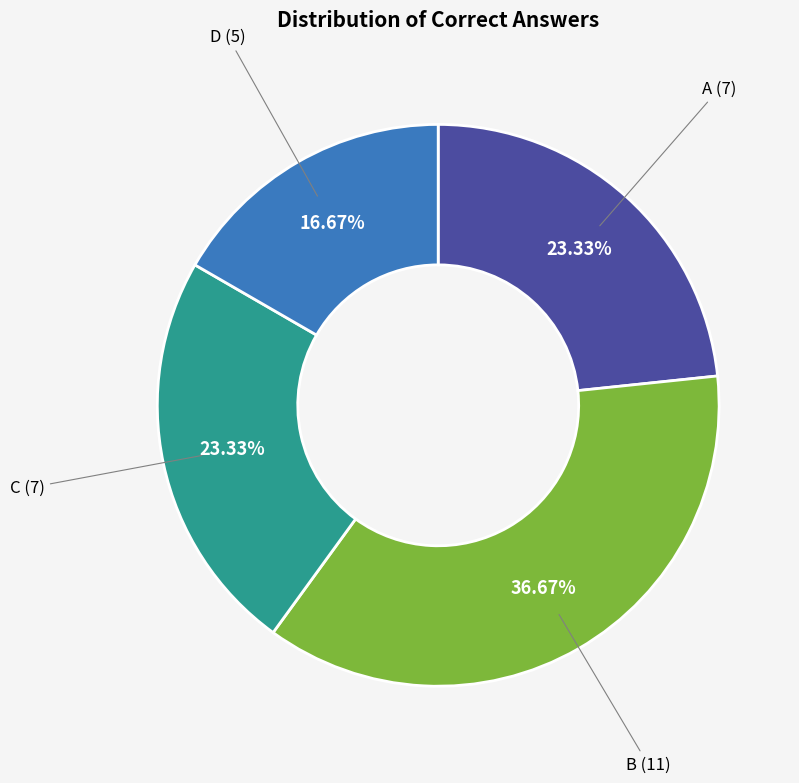

To the nearest percent, what is the difference between the largest and smallest slice percentages?

20%